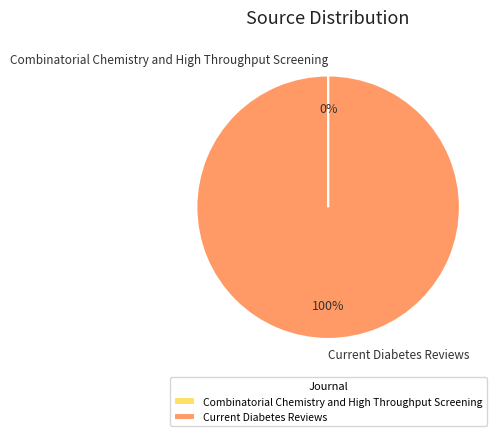

Is it true that Current Diabetes Reviews is 100% of the pie?

True